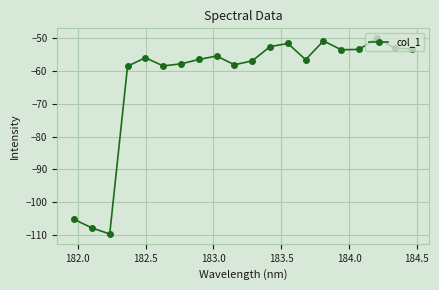

What is the value of the 11th point from the left?

-57.0